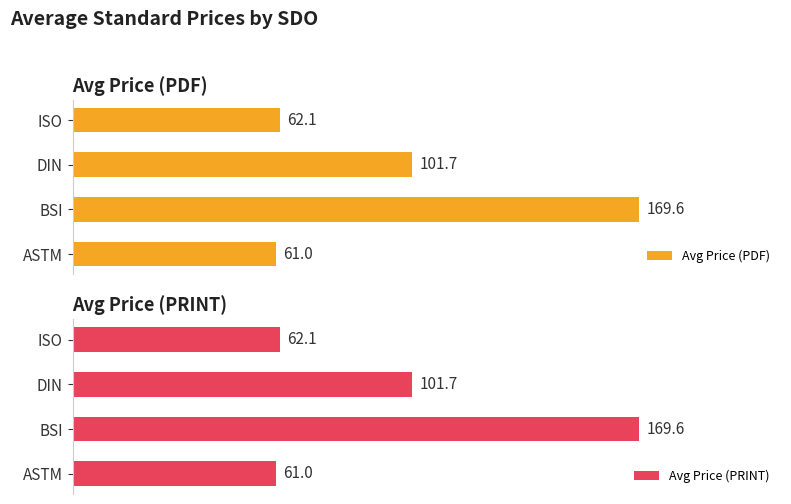

Where is Avg Price (PDF) nearest to the value 115?

DIN